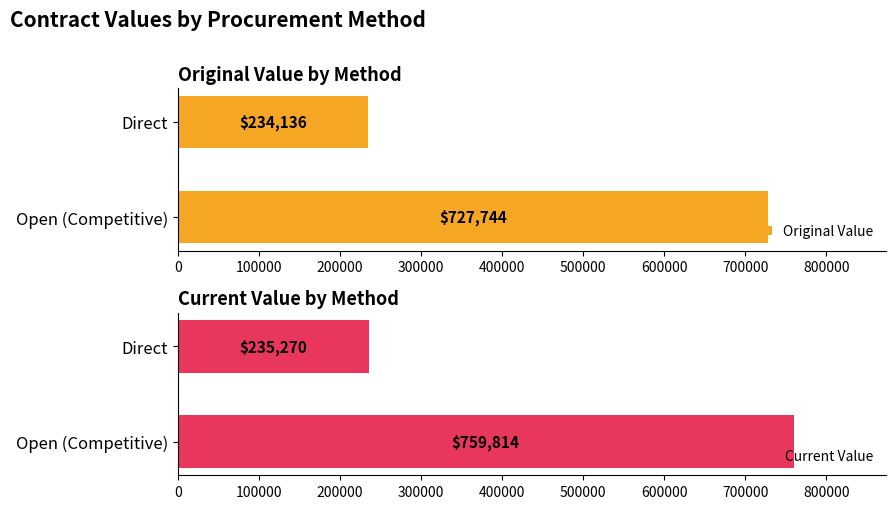

What is the difference between the highest and lowest values at 100000?

1134.3